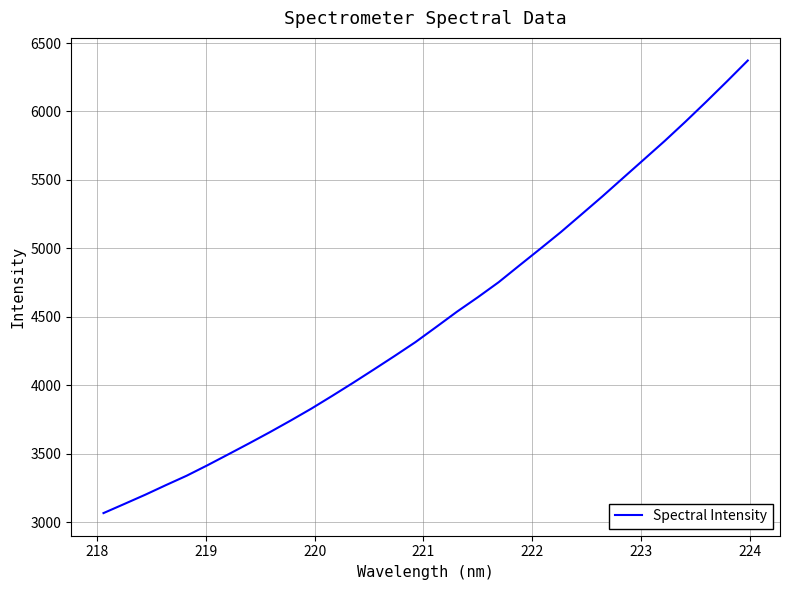

What is the minimum value shown in the chart?

3066.2